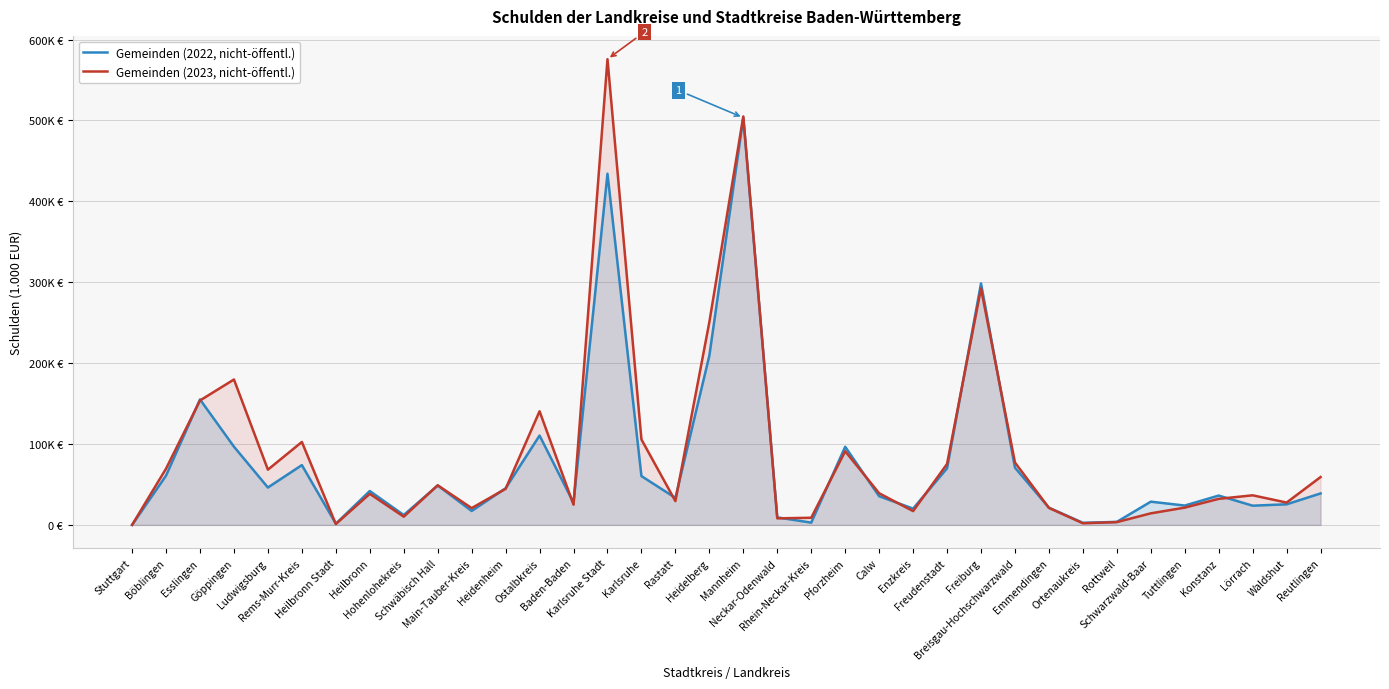

How many series are shown in this chart?

2